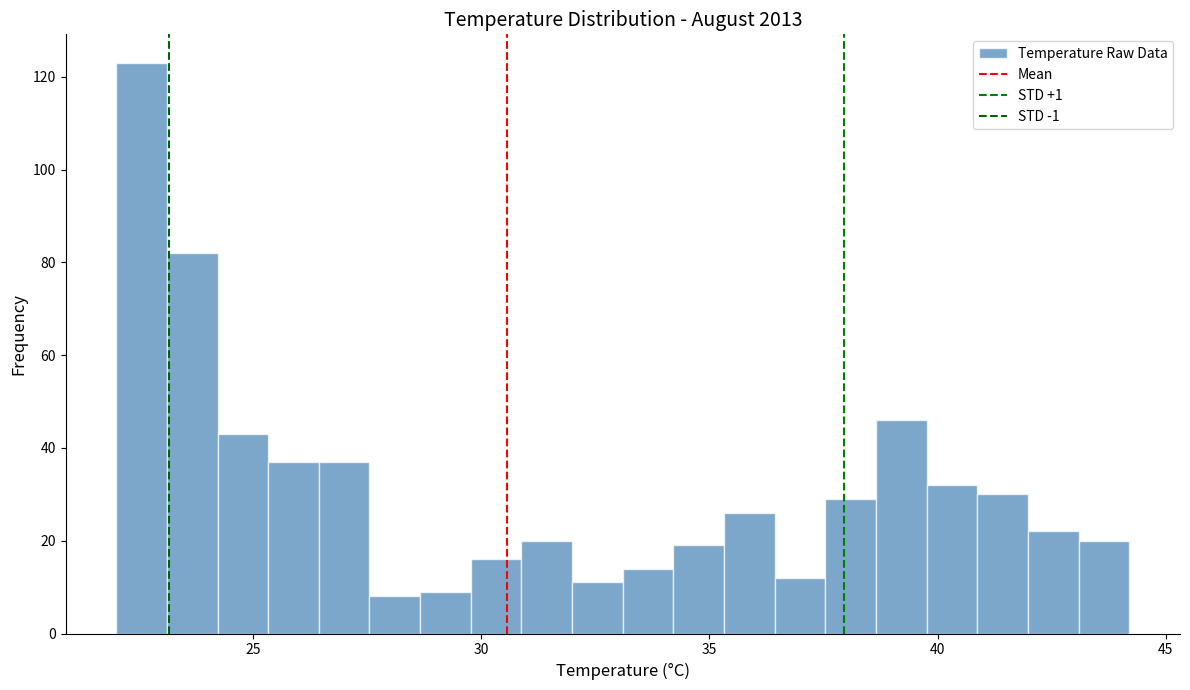

Read against the x-axis, roughly where is the centre of the tallest bar?

22.5